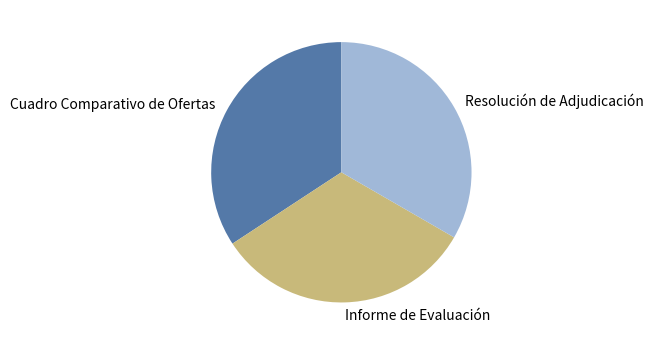

Do Informe de Evaluación and Cuadro Comparativo de Ofertas together represent more than half of the pie?

Yes